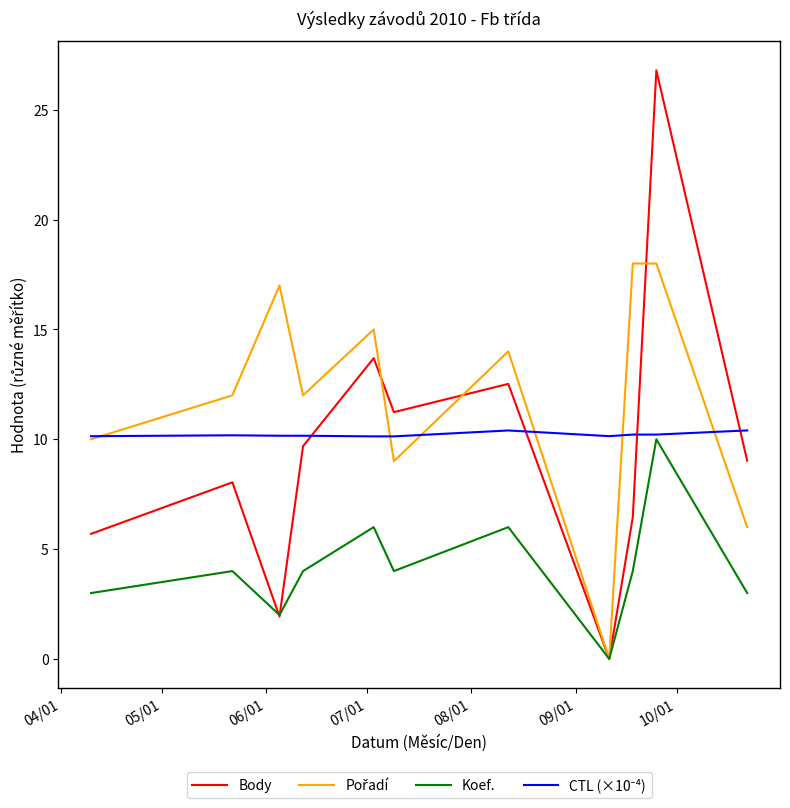

Which series has the widest spread of values?

Body